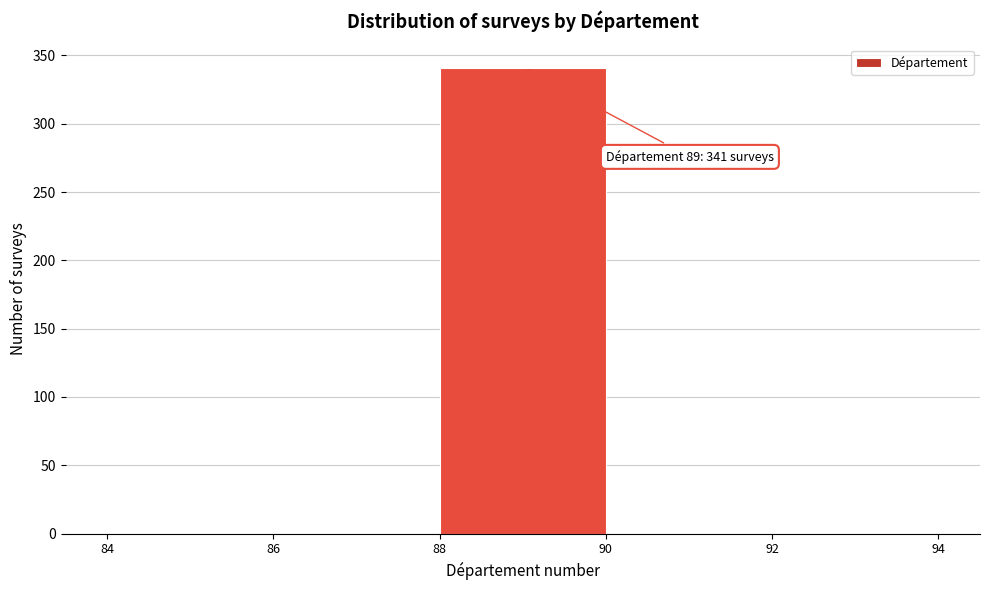

Over which range of the x-axis is the bar tallest?

88 to 90